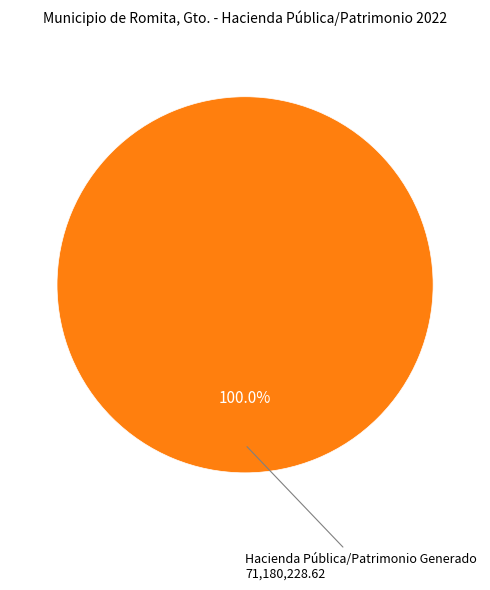

Is there any slice that represents more than half of the pie?

Yes